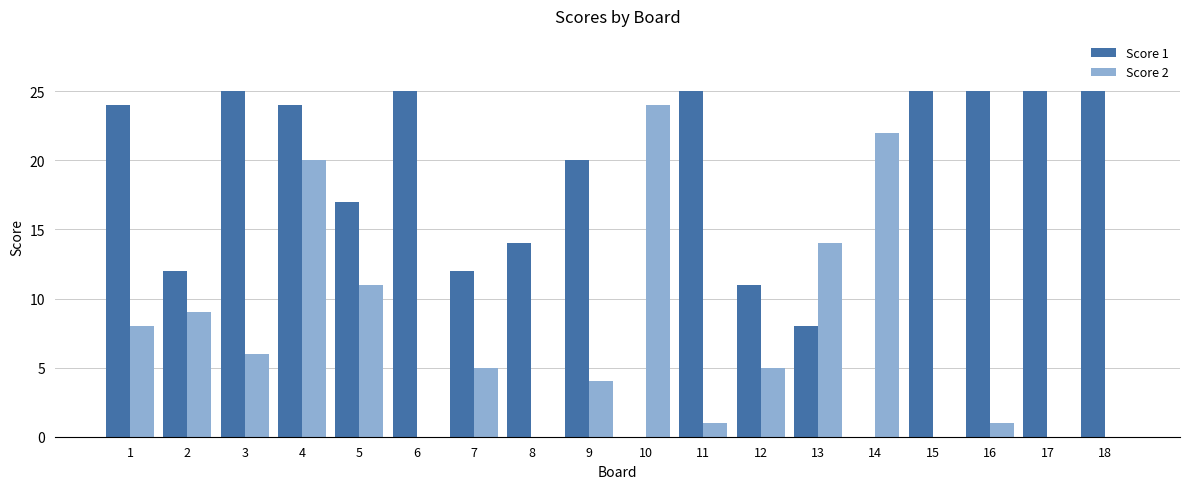

Which series has the widest spread of values?

Score 1